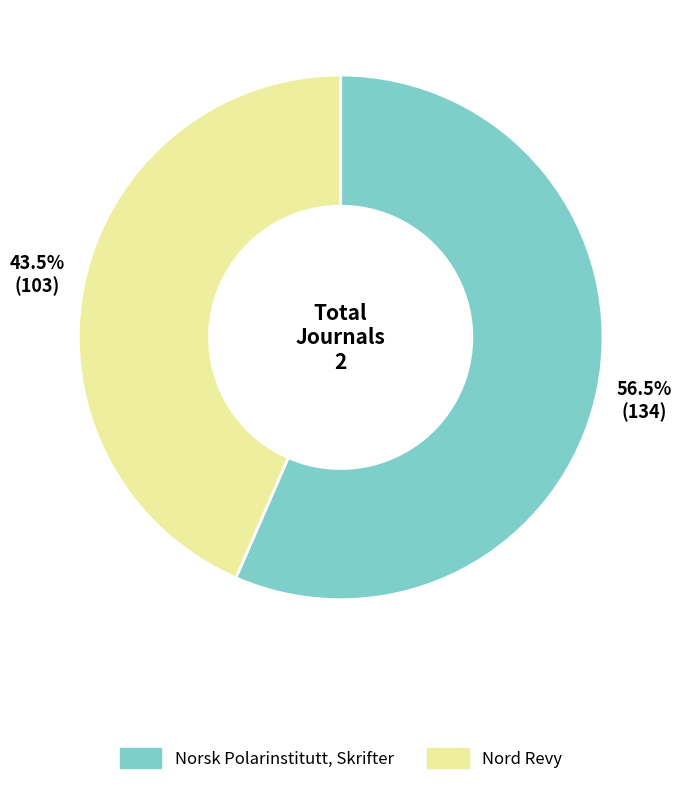

How many slices are in this pie chart?

2